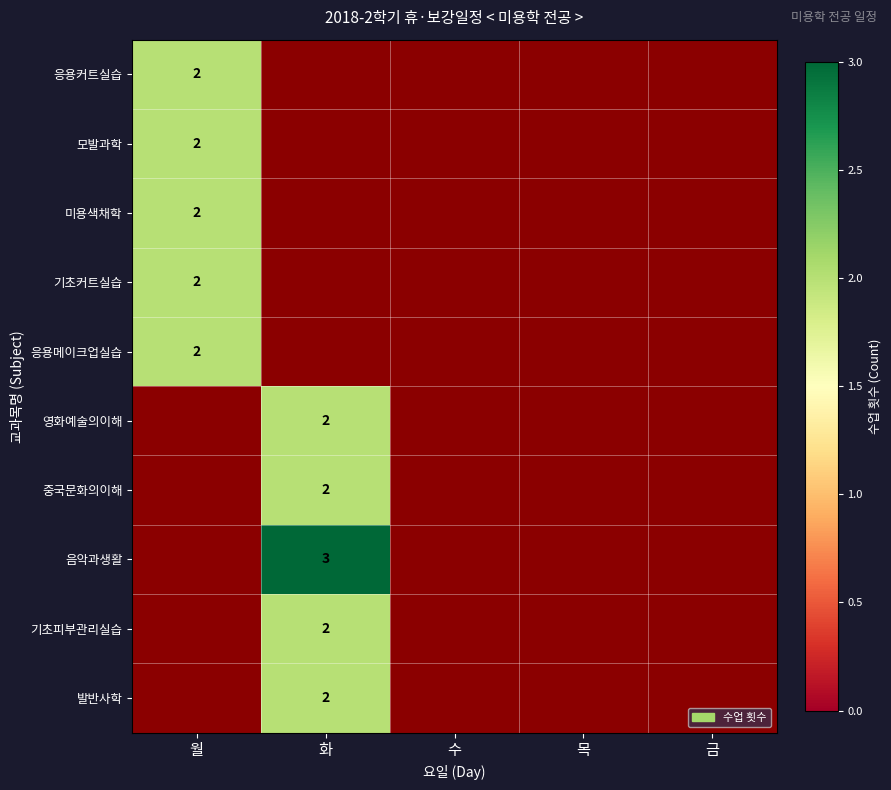

Is it true that 기초피부관리실습 equals 4 at 화?

False